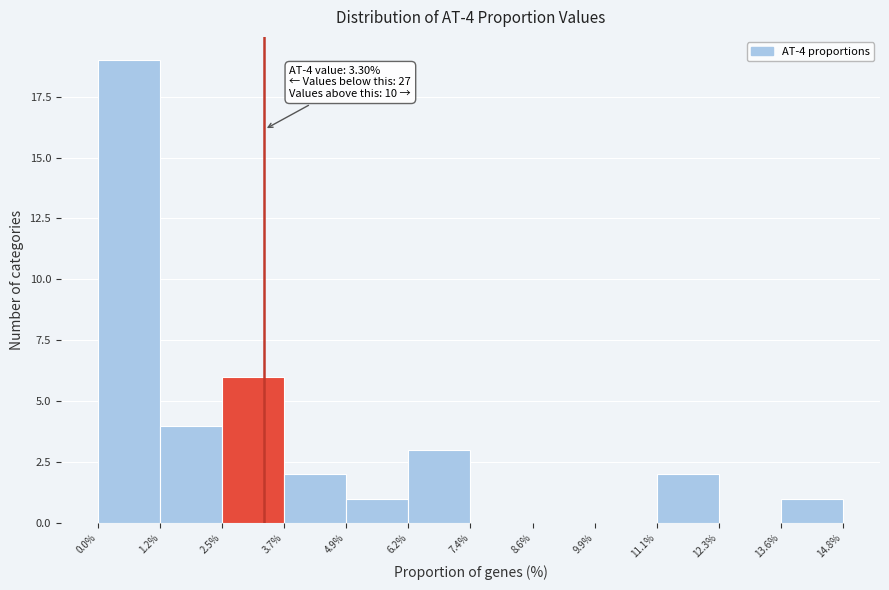

Which range on the x-axis has the tallest bar?

0.0% to 1.2%